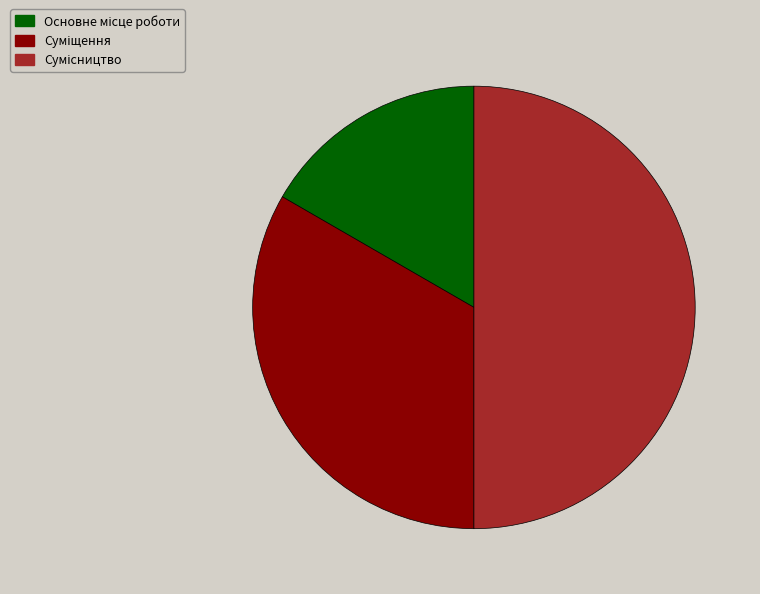

To the nearest percent, what percentage of the pie is Суміщення?

33%